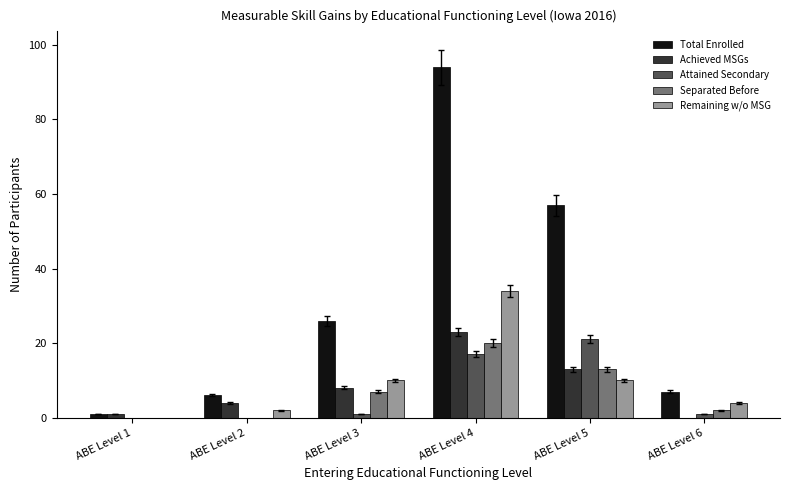

Which series changed the most between ABE Level 1 and ABE Level 4?

Total Enrolled